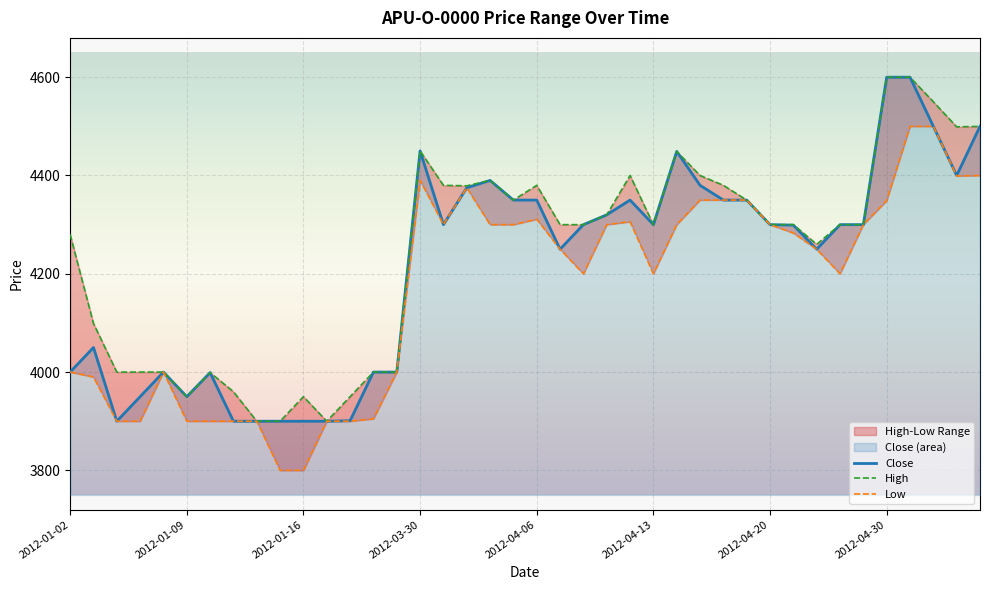

How many lines are shown in the chart?

3